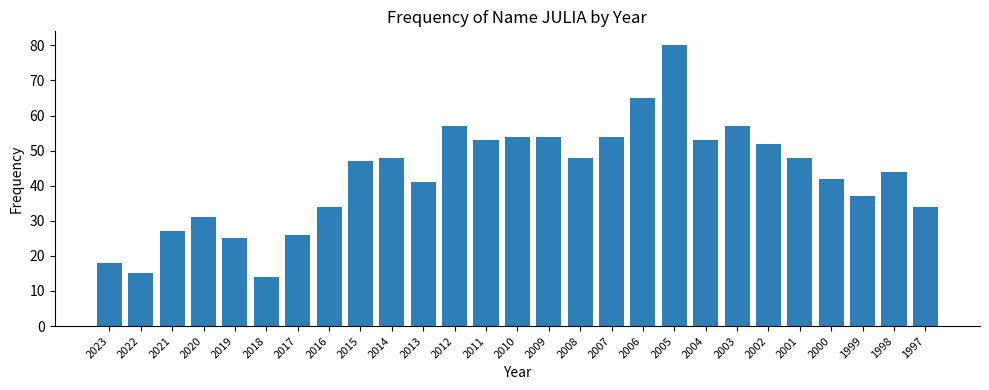

True or false: the data shows 84 at 2012.

False